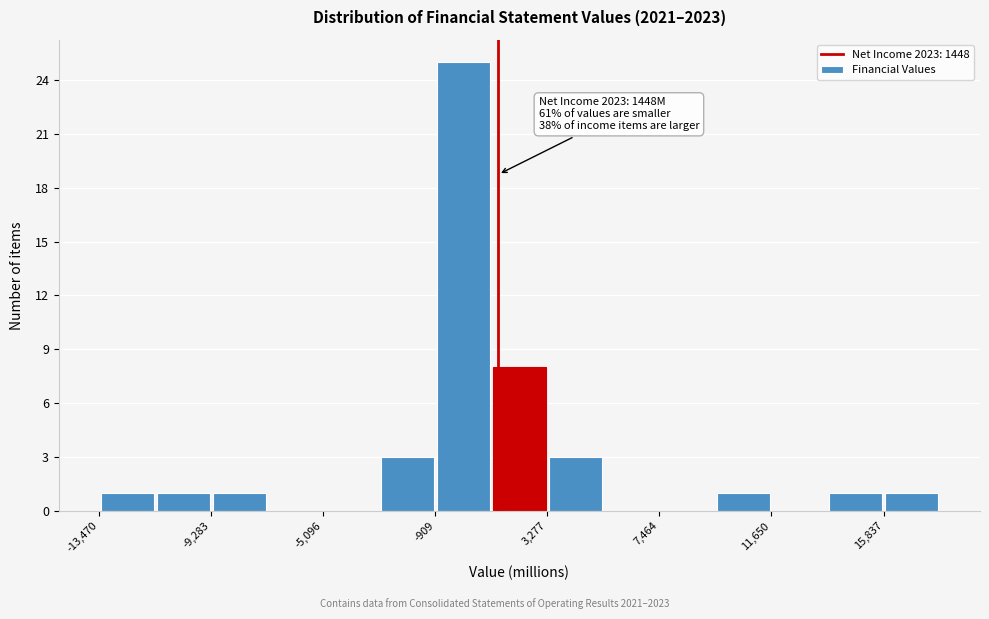

Which range on the x-axis has the tallest bar?

-1000 to 1000